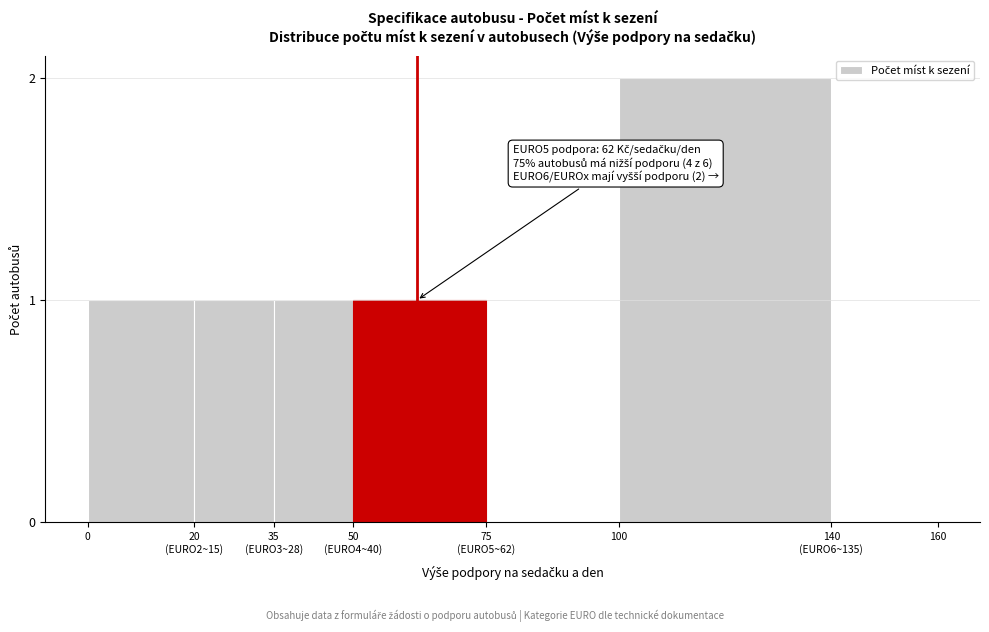

What is the sum of all values?

6